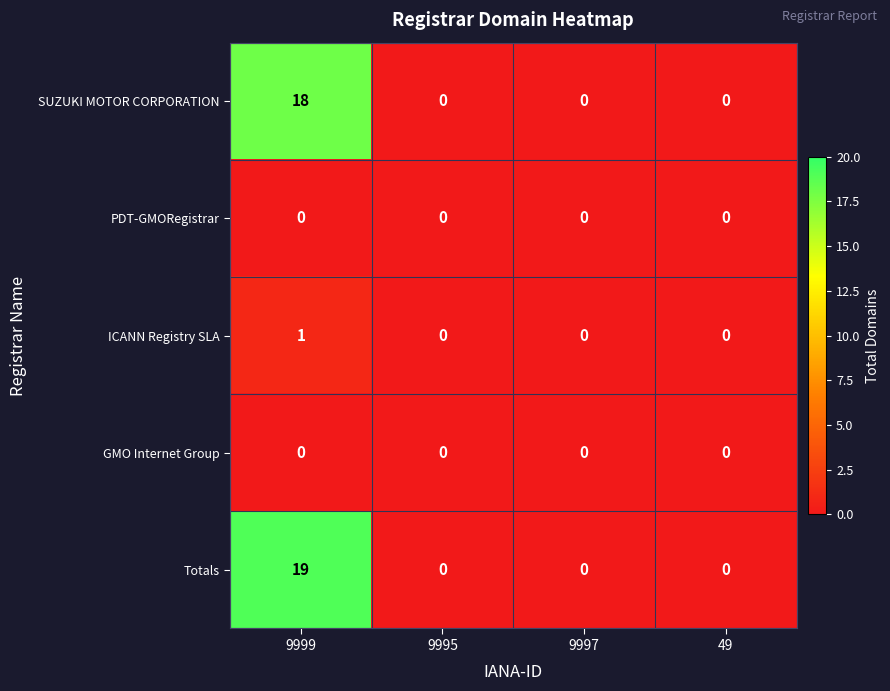

Which series has the largest total across all categories?

Totals